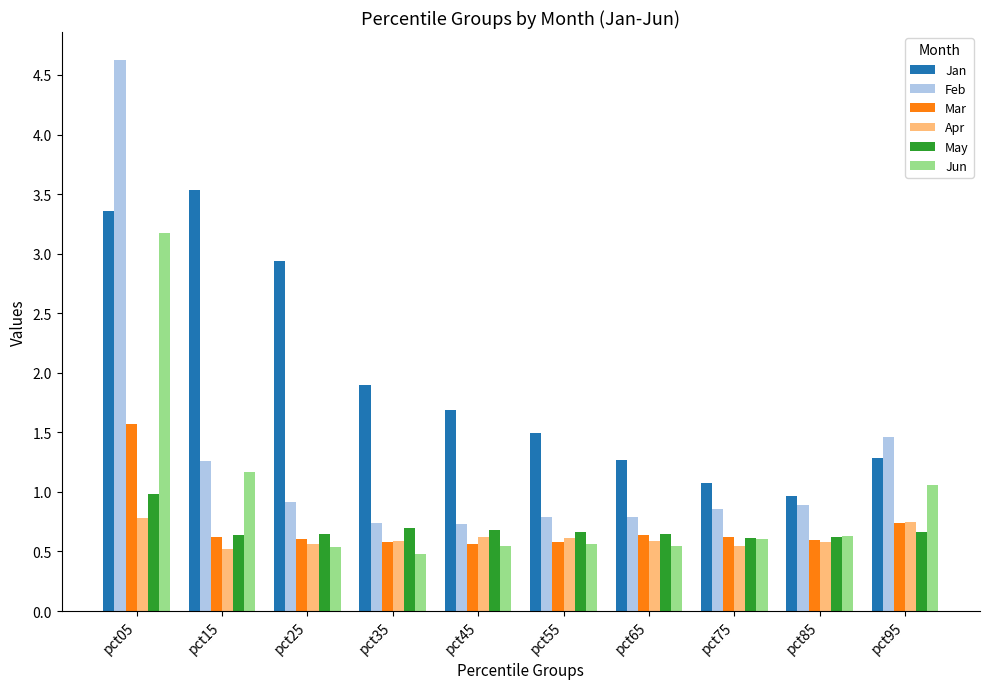

Between pct65 and pct75, which series saw the biggest shift?

Jan